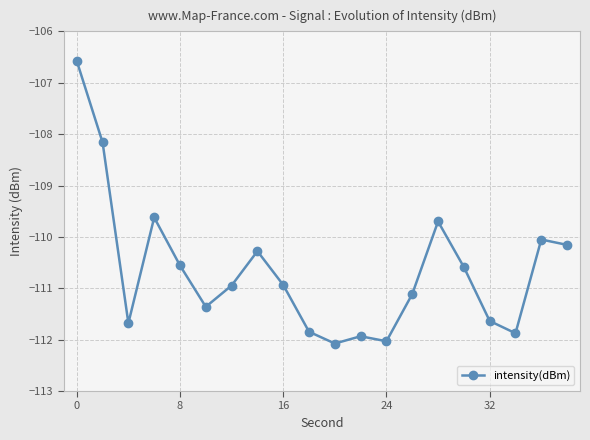

What is the average value?

-110.7